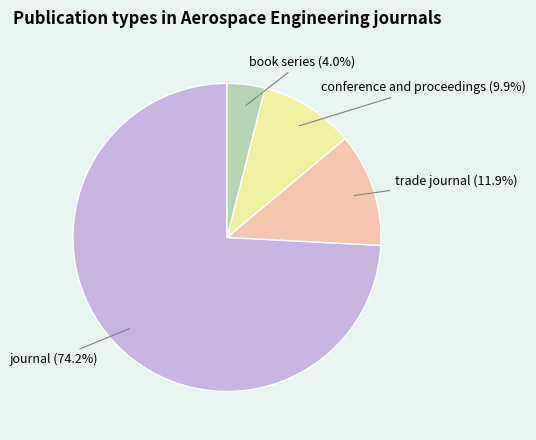

Is there a majority slice in this chart?

Yes